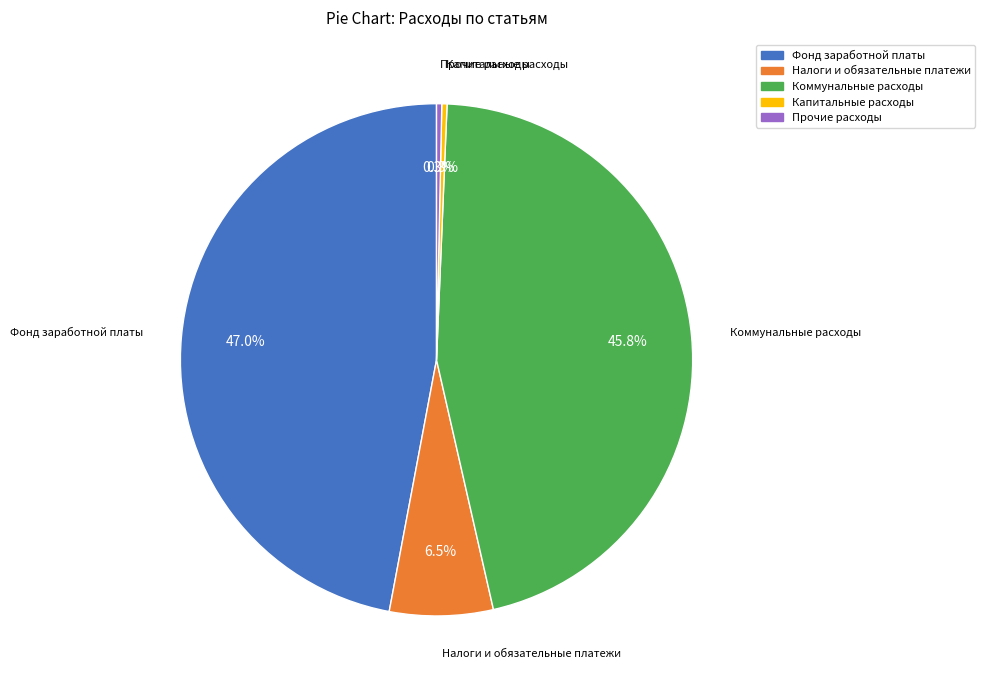

To the nearest percent, what is the average slice percentage?

20%